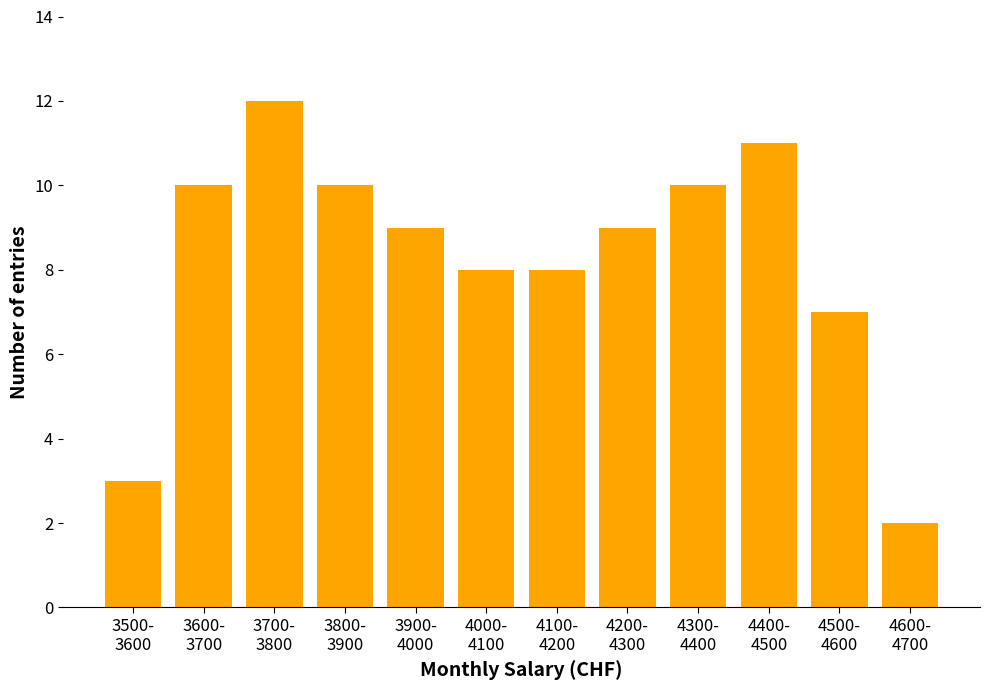

Reading right to left, transcribe all the data shown in this chart.

2	7	11	10	9	8	8	9	10	12	10	3